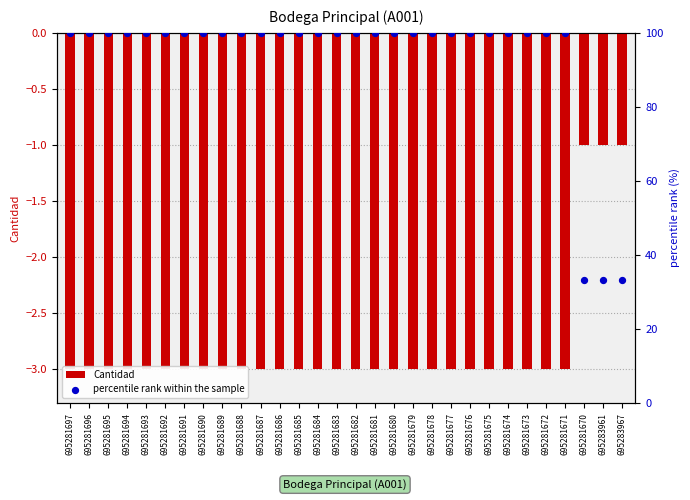

At how many categories does at least one series exceed 1?

30